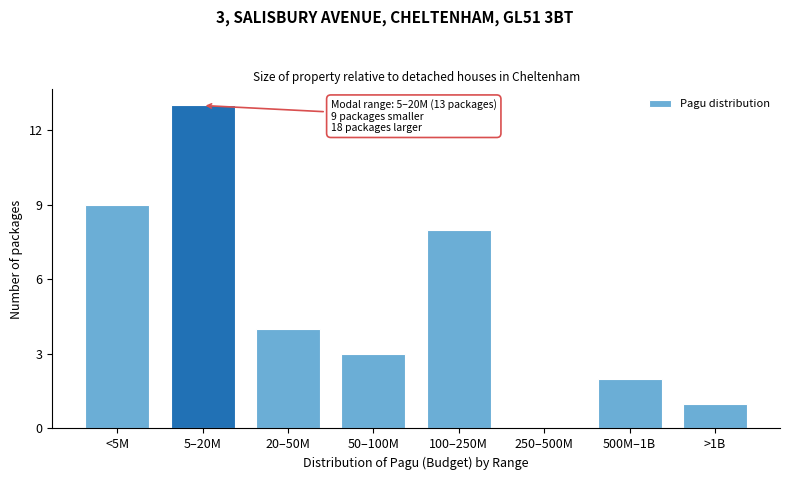

Reading left to right, list all the values displayed in this chart.

<5M=9	5–20M=13	20–50M=4	50–100M=3	100–250M=8	250–500M=0	500M–1B=2	>1B=1